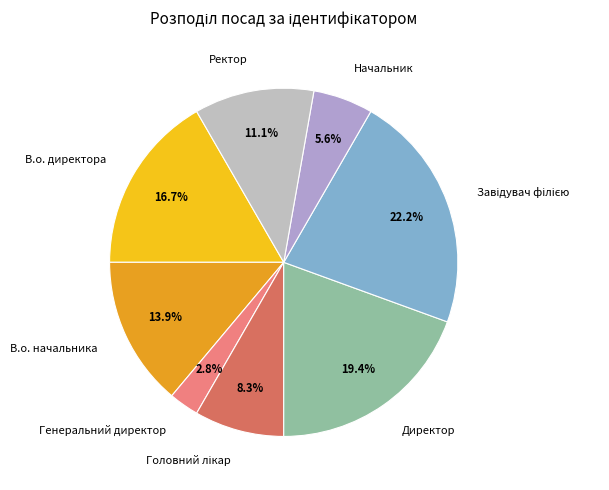

What percentage is NOT represented by Директор?

80.6%